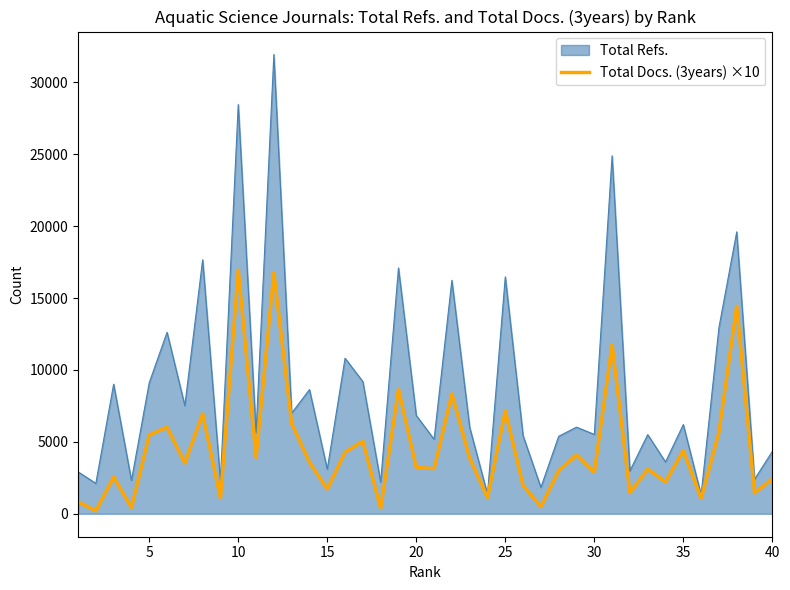

List the series in order of their overall mean, highest first.

Total Refs., Total Docs. (3years) ×10